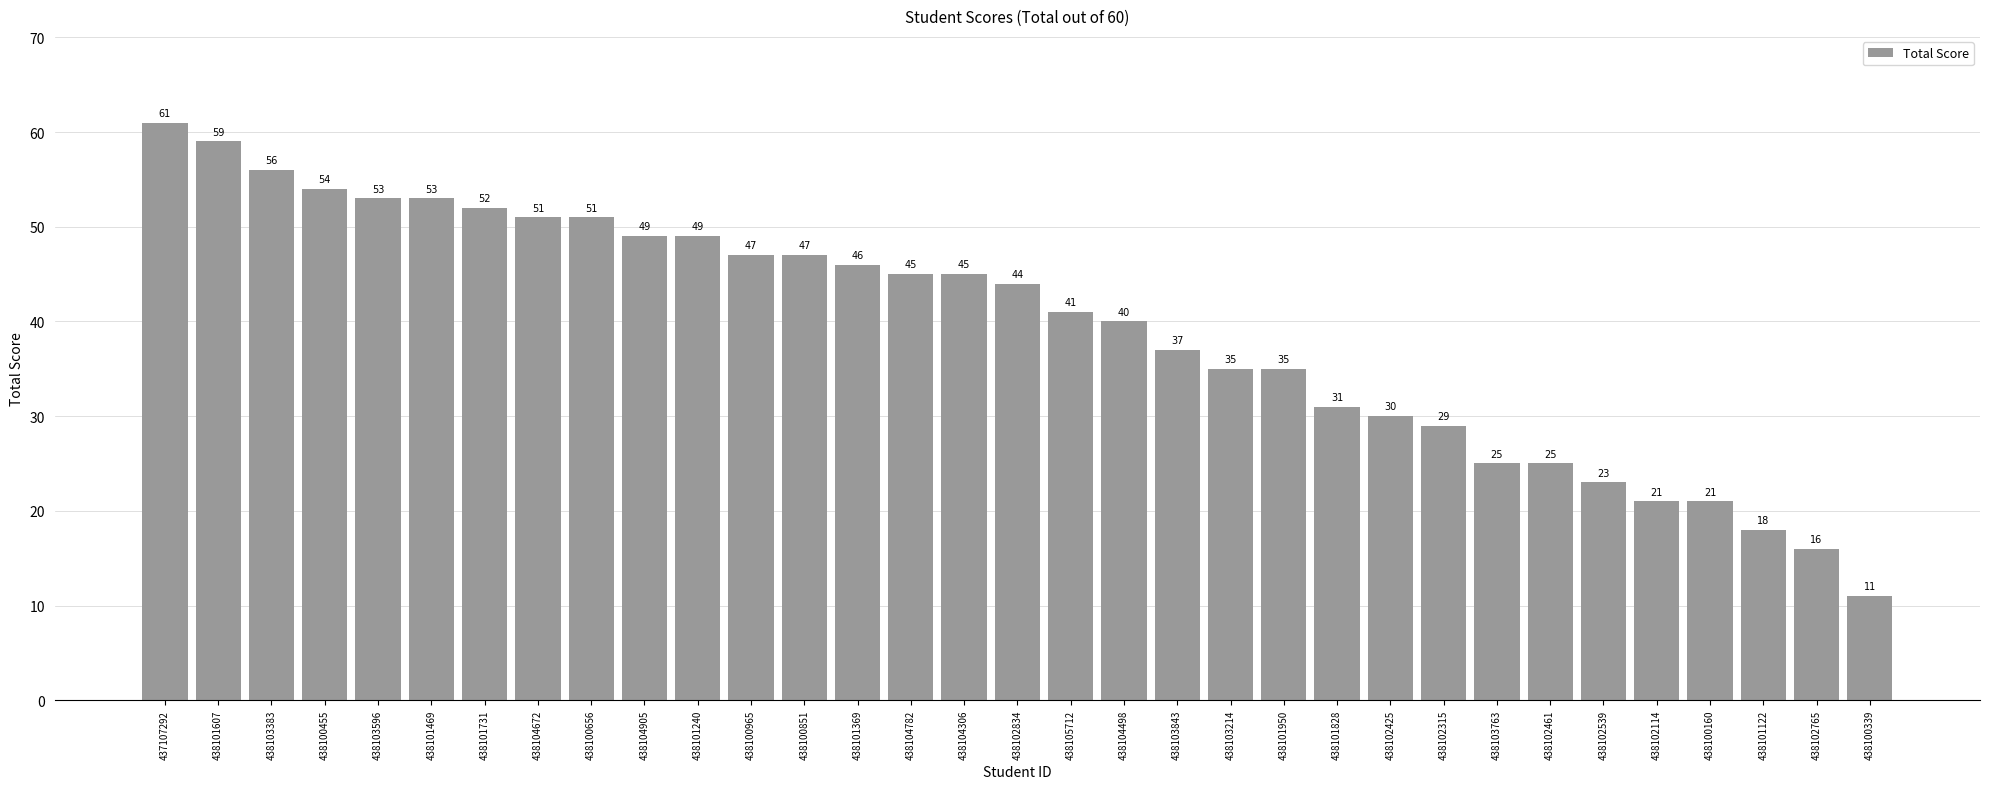

What is the value of the 1st bar from the left?

61